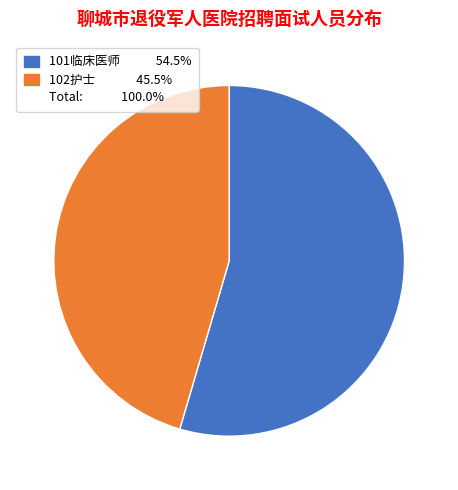

Is there a majority slice in this chart?

Yes